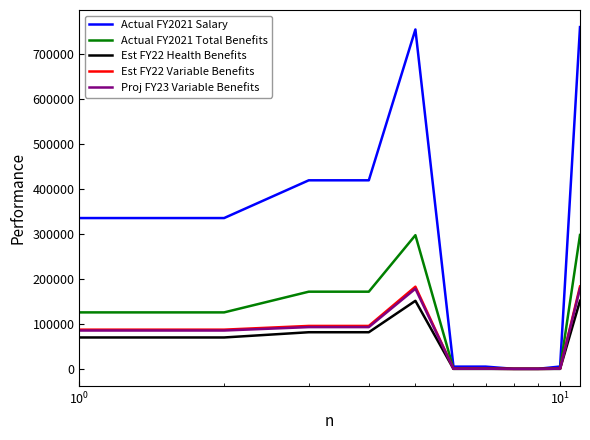

What is the minimum value for Actual FY2021 Salary?

221.4